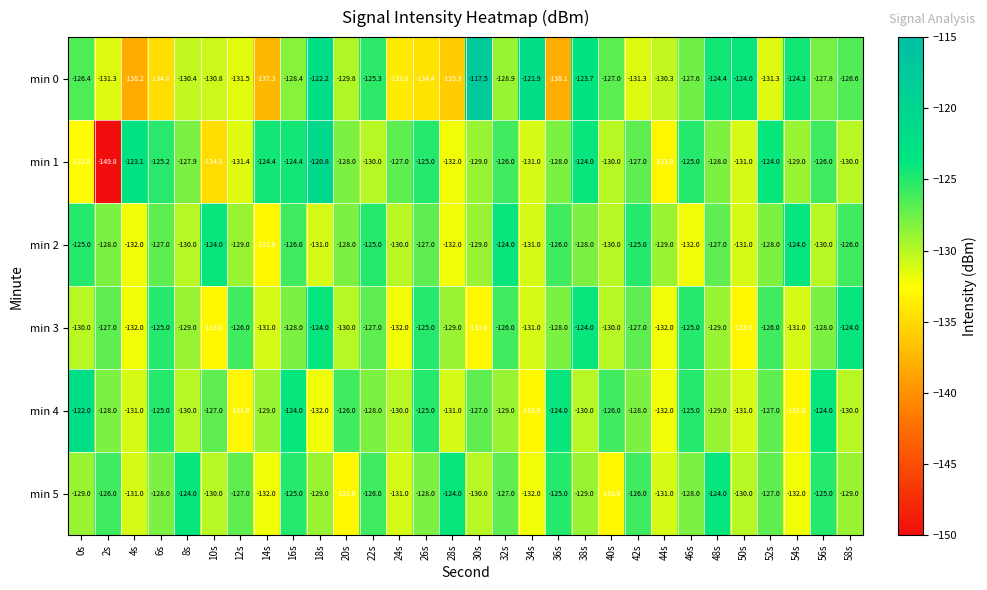

What is the difference between the highest and lowest values at 12s?

7.0